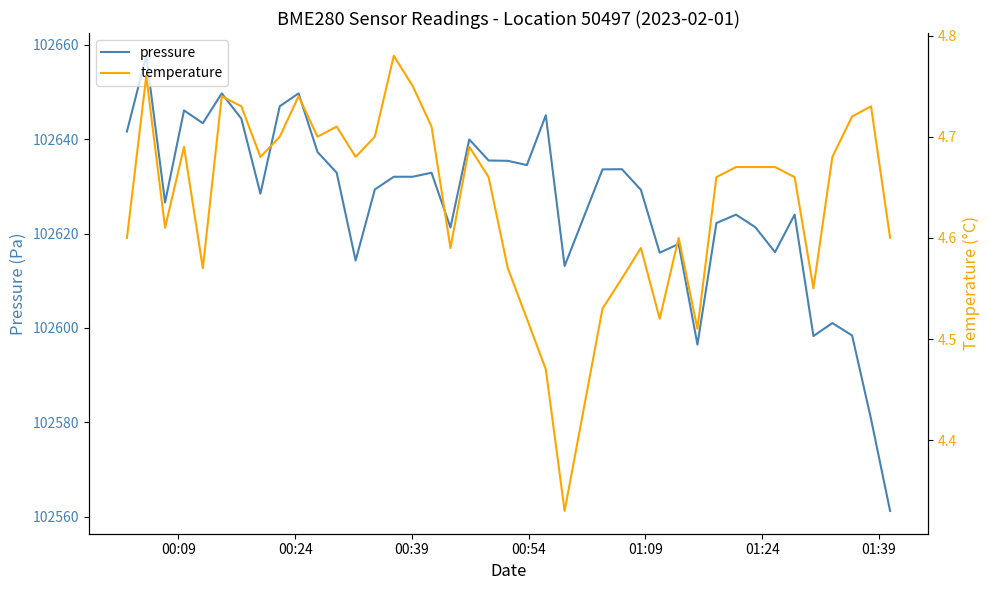

True or false: temperature and pressure intersect in this chart.

False